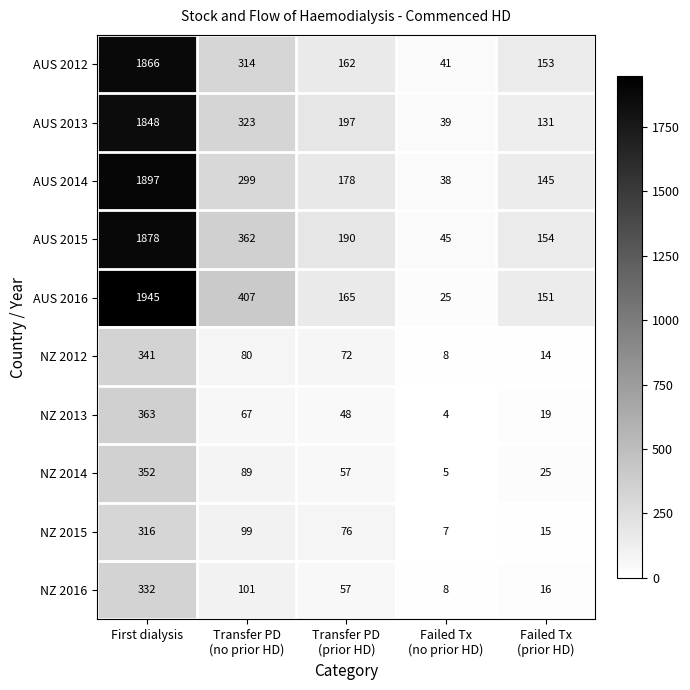

At which category is the sum across all series the highest?

First dialysis